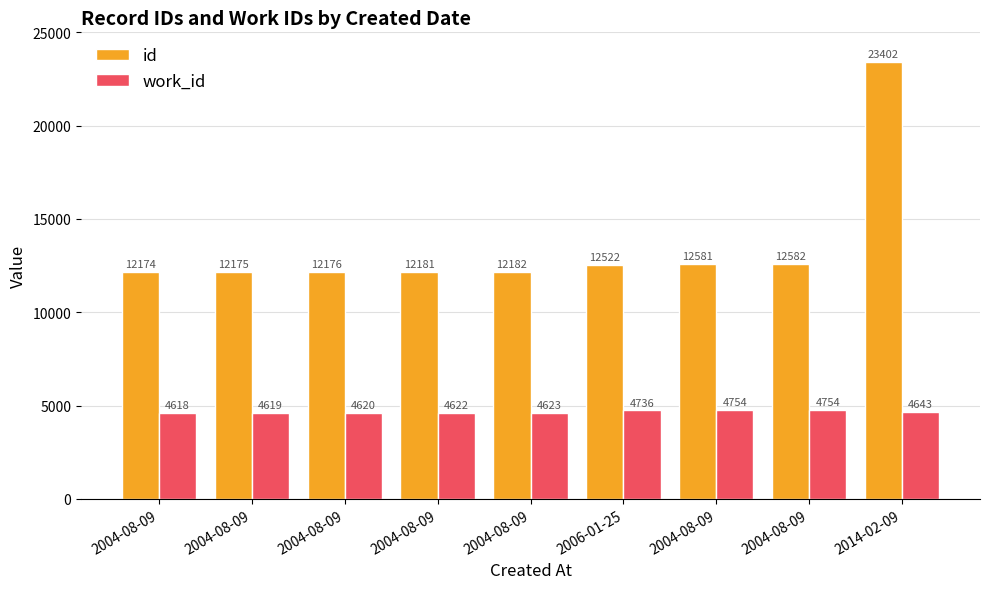

What is the sum of all id values?

121975